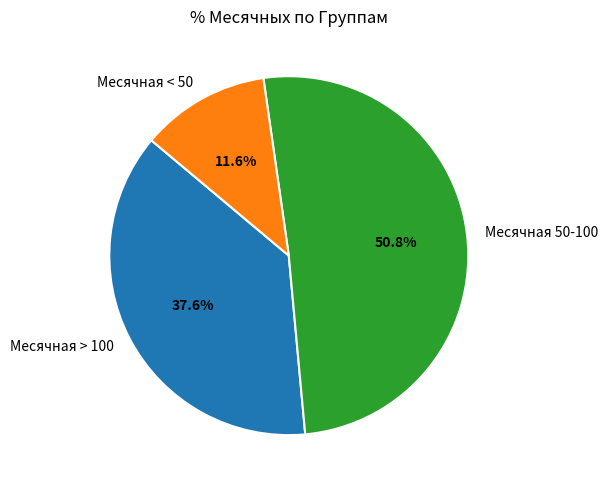

Rank the categories by value from lowest to highest.

Месячная < 50, Месячная > 100, Месячная 50-100